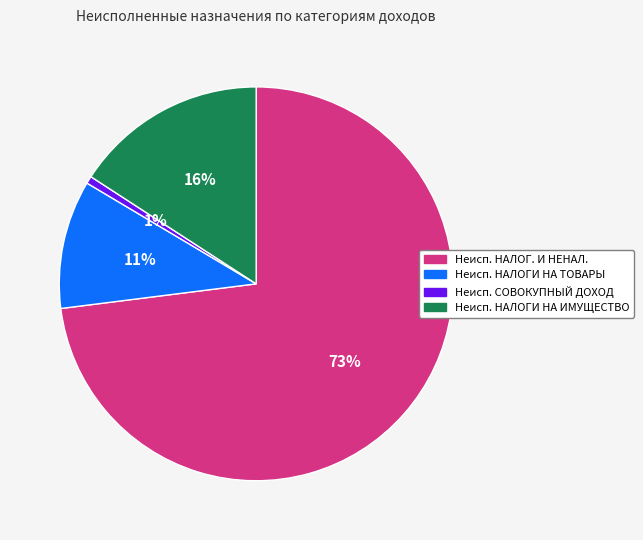

To the nearest percent, what portion does Неисп. СОВОКУПНЫЙ ДОХОД represent?

1%